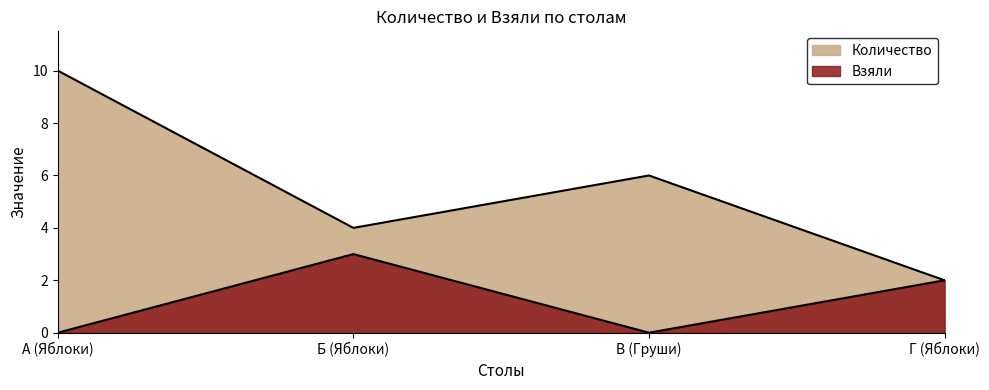

The Количество series shows 2 at Б (Яблоки). True or false?

False